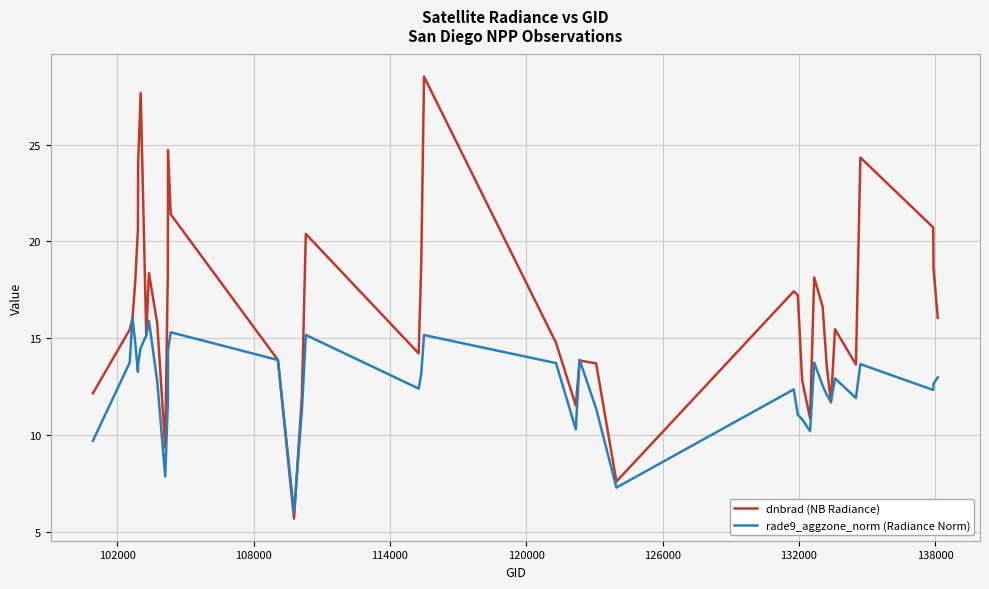

What is the greatest value displayed?

28.5